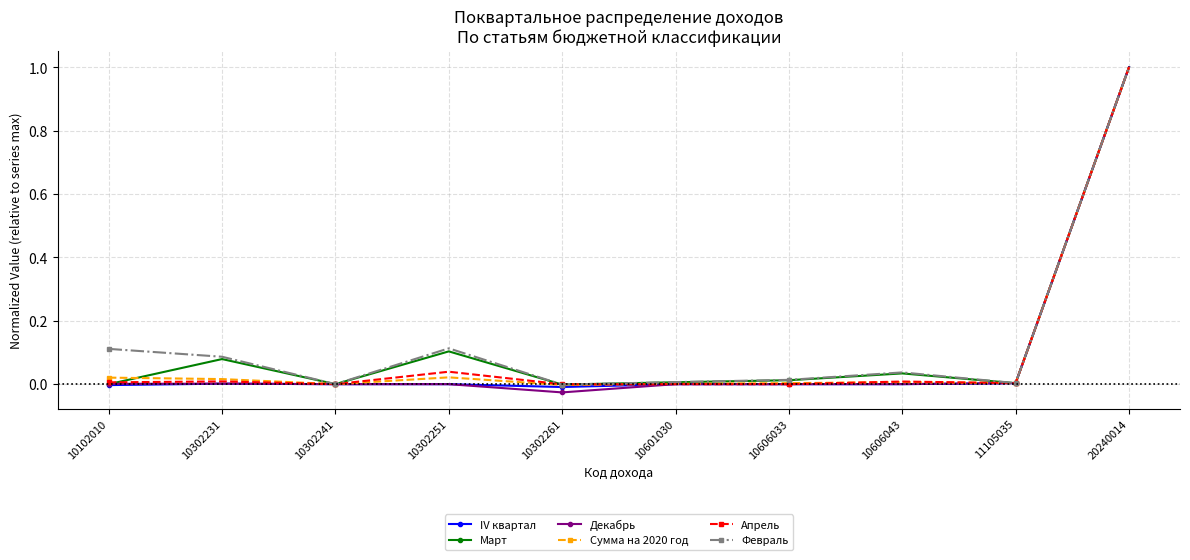

How many categories are shown in the chart?

10